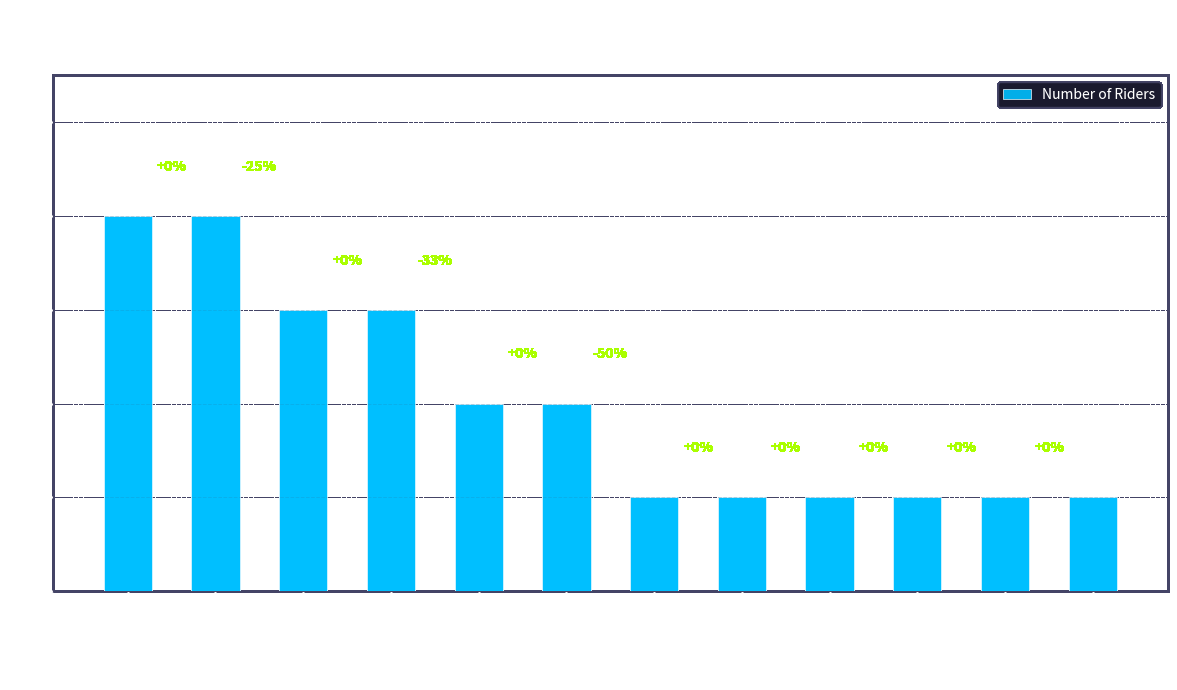

What is the difference between the values at CC Sudbury and Army Cycling?

2